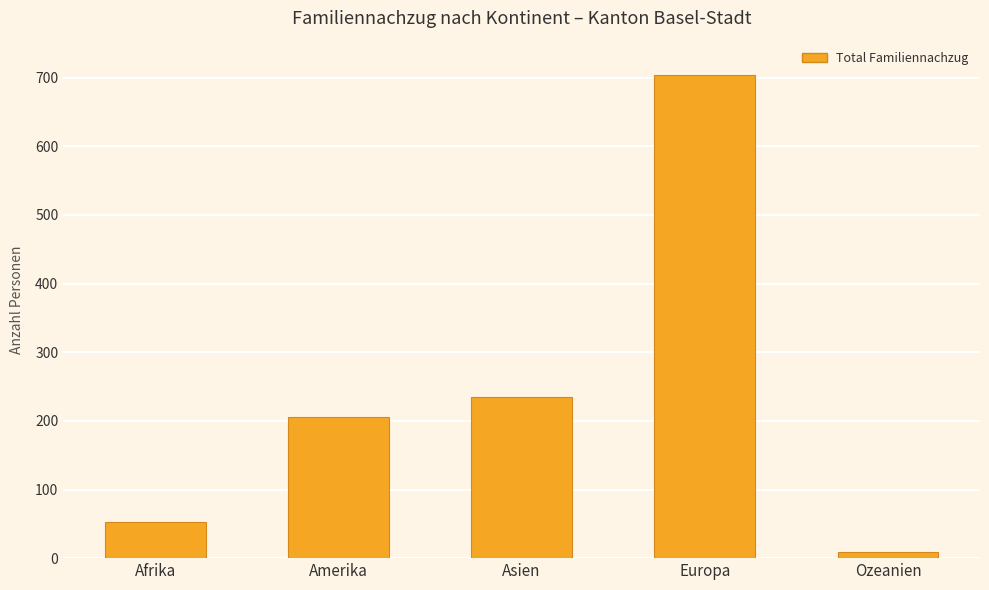

What is the label of the 3rd bar from the right?

Asien